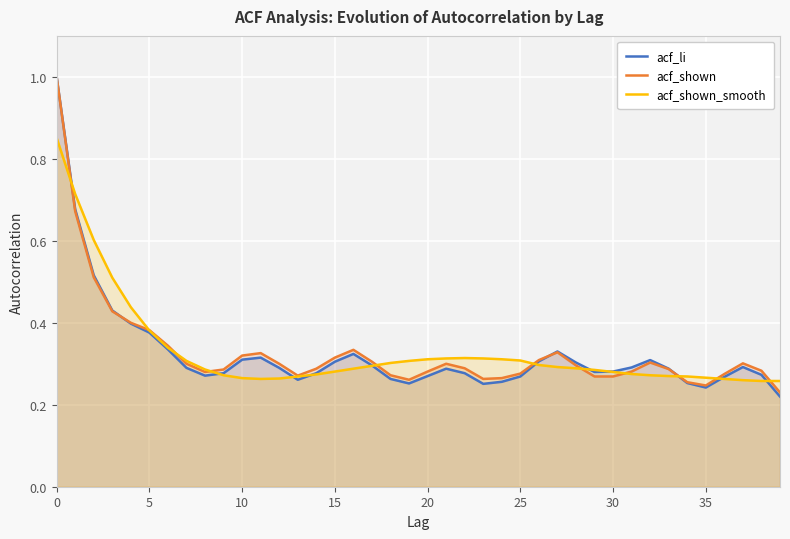

True or false: acf_li has more than 0 points higher than both neighbors.

True